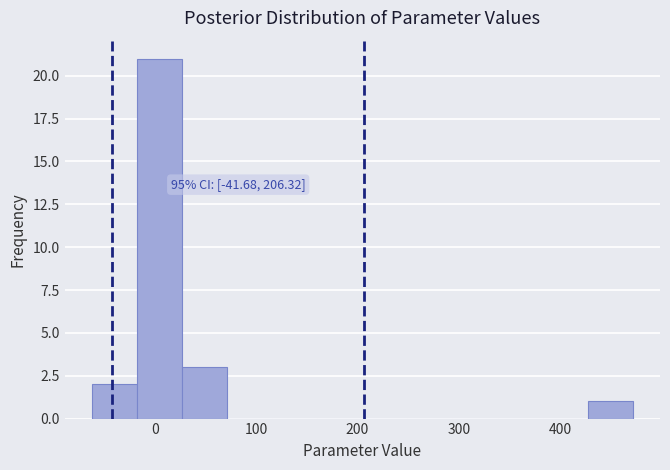

Which range on the x-axis has the tallest bar?

-20 to 30